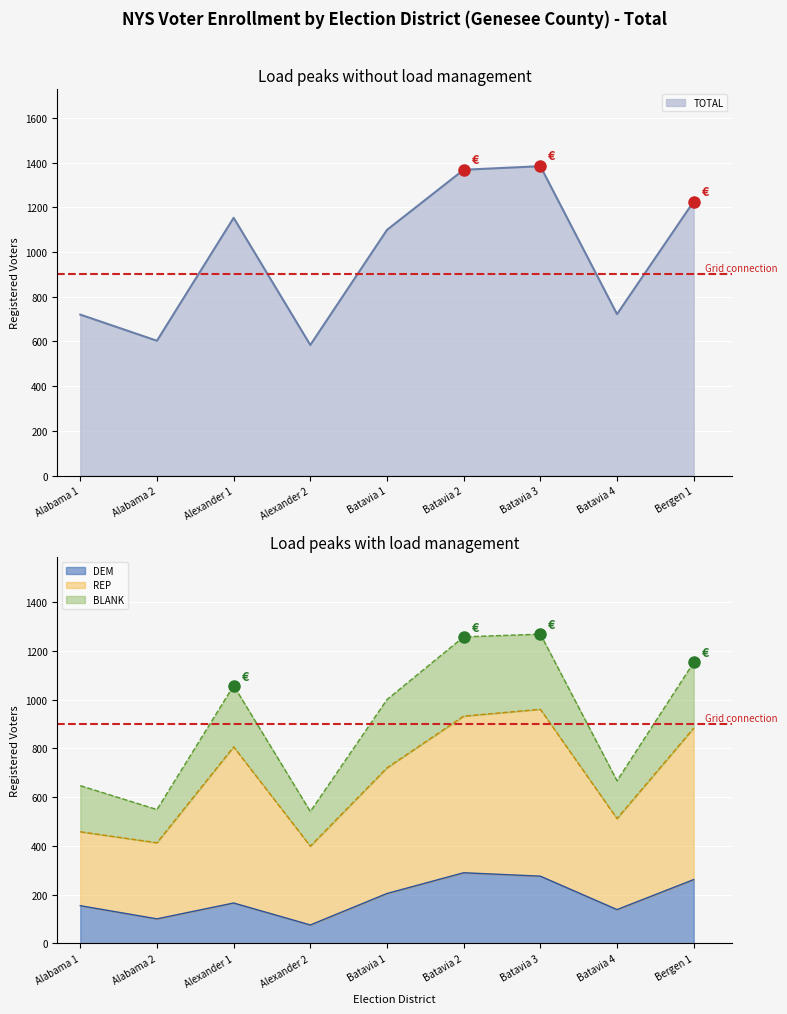

What is the value of the REP point at the 7th from the left?

960